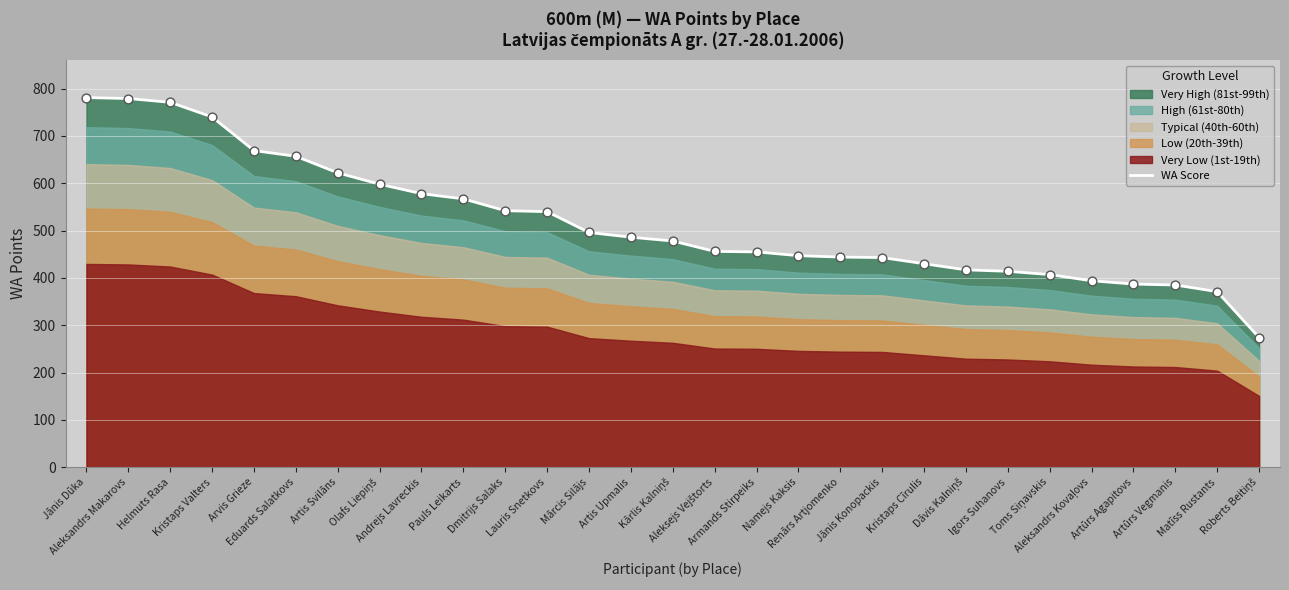

Which has a higher value, Artis Upmalis or Mārcis Silājs?

Mārcis Silājs